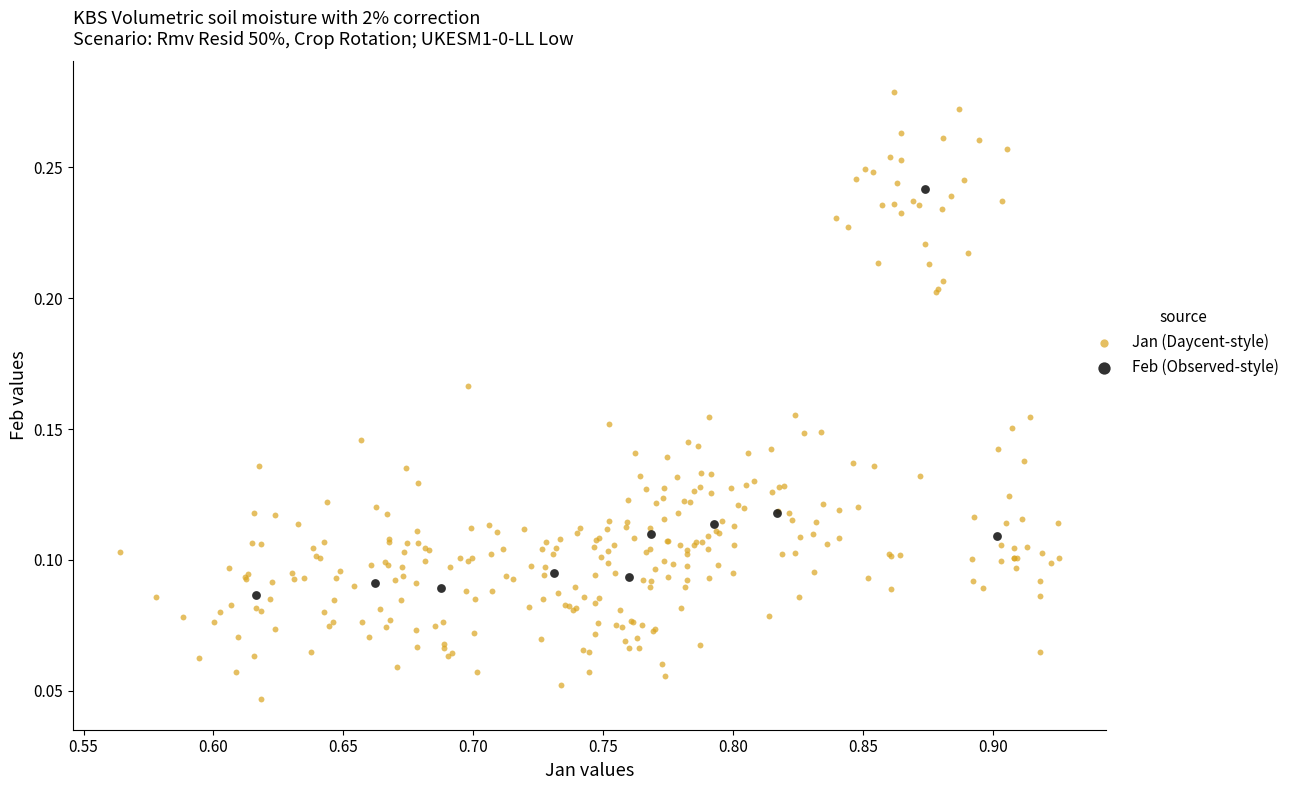

Which series contains the lowest Y value?

Jan (Daycent-style)